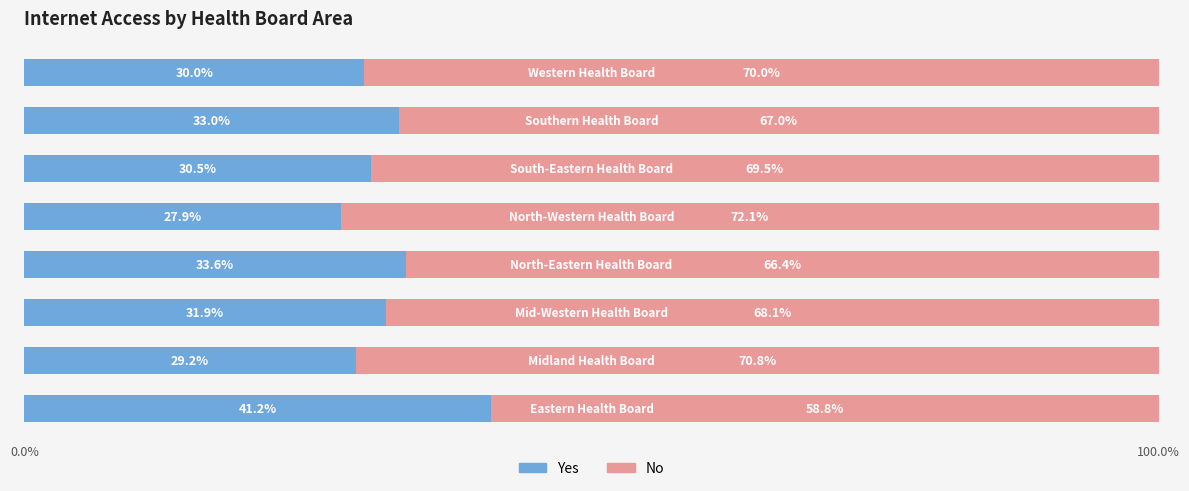

What is the sum of all Yes values?

257.3